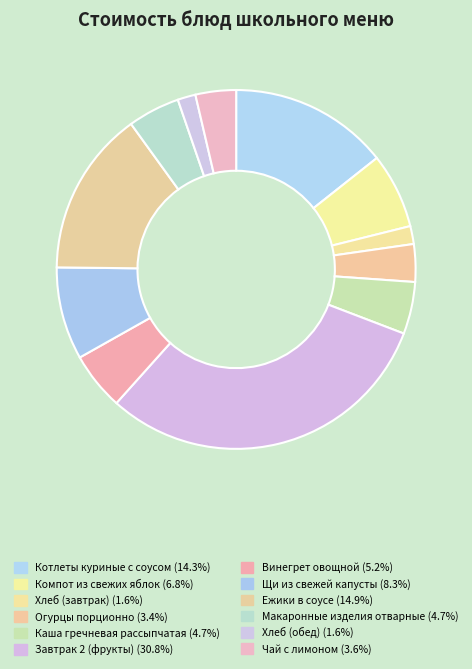

True or false: Каша гречневая рассыпчатая accounts for 5% of the total.

True